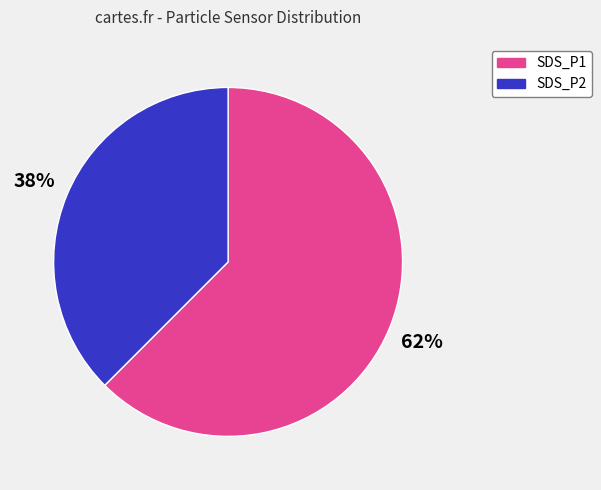

True or false: SDS_P1 accounts for 62% of the total.

True